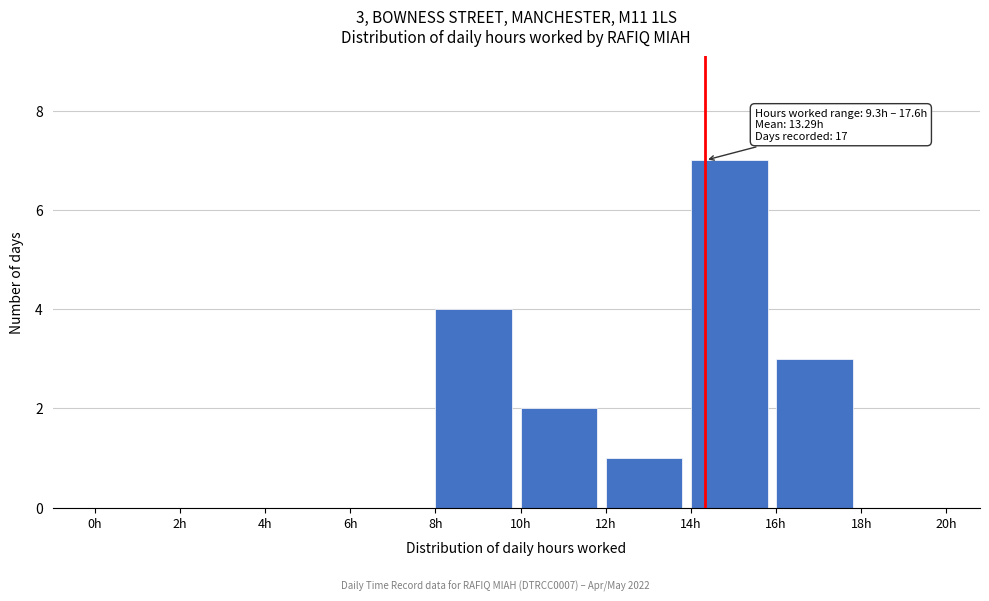

Over which range of the x-axis is the bar tallest?

14 to 16